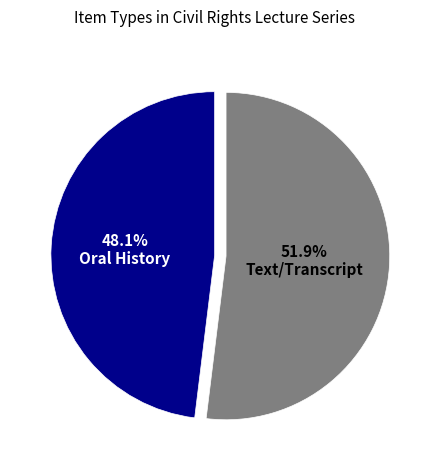

Is there any slice that represents more than half of the pie?

Yes